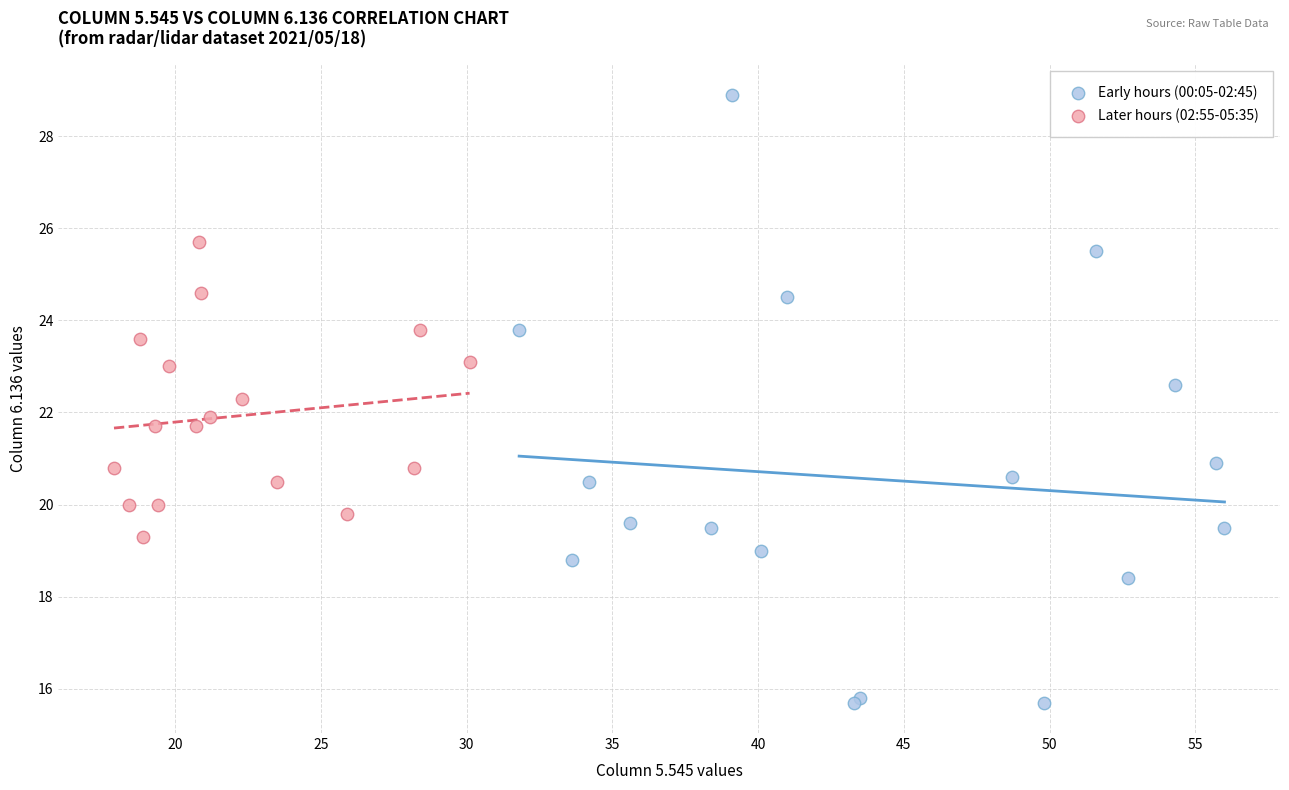

Which series contains the lowest Y value?

Early hours (00:05-02:45)